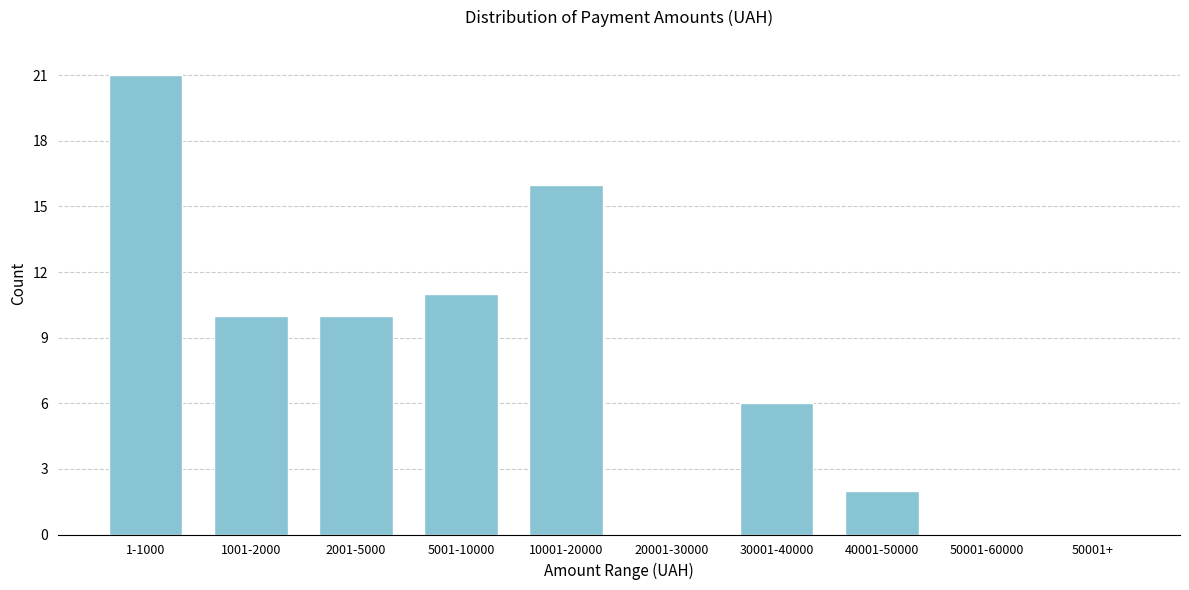

Reading left to right, extract all data points from this chart.

1-1000=21	1001-2000=10	2001-5000=10	5001-10000=11	10001-20000=16	20001-30000=0	30001-40000=6	40001-50000=2	50001-60000=0	50001+=0